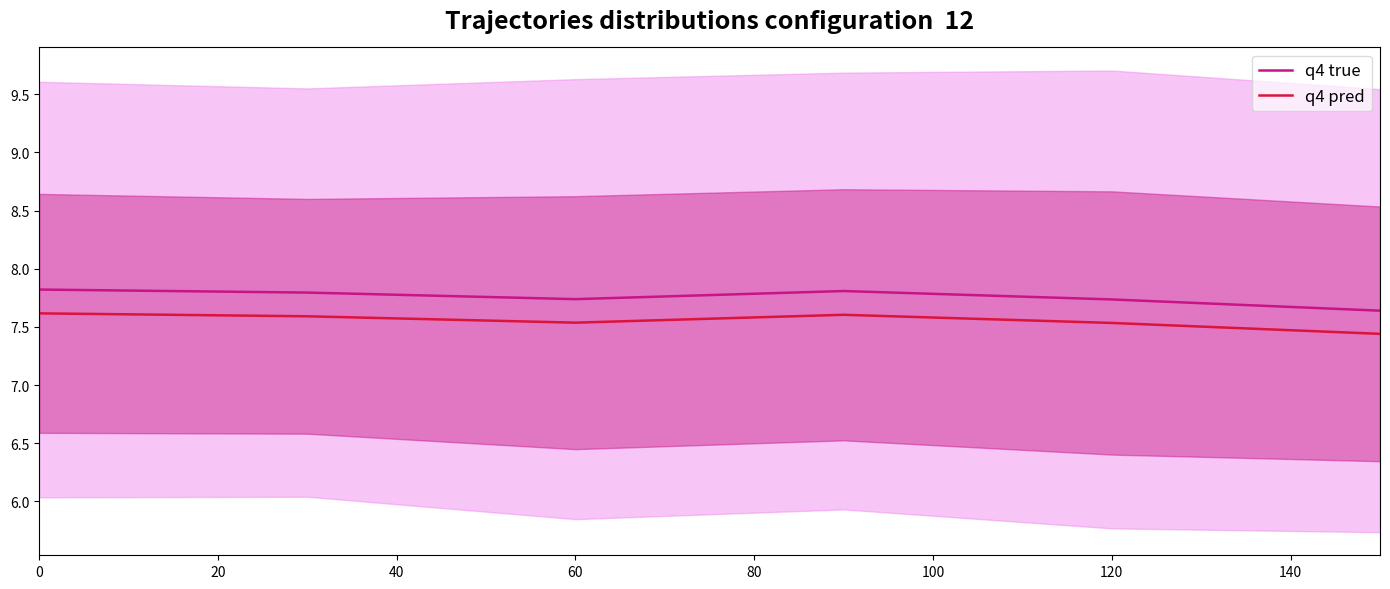

What is the value of the q4 true point at the 4th from the left?

7.8